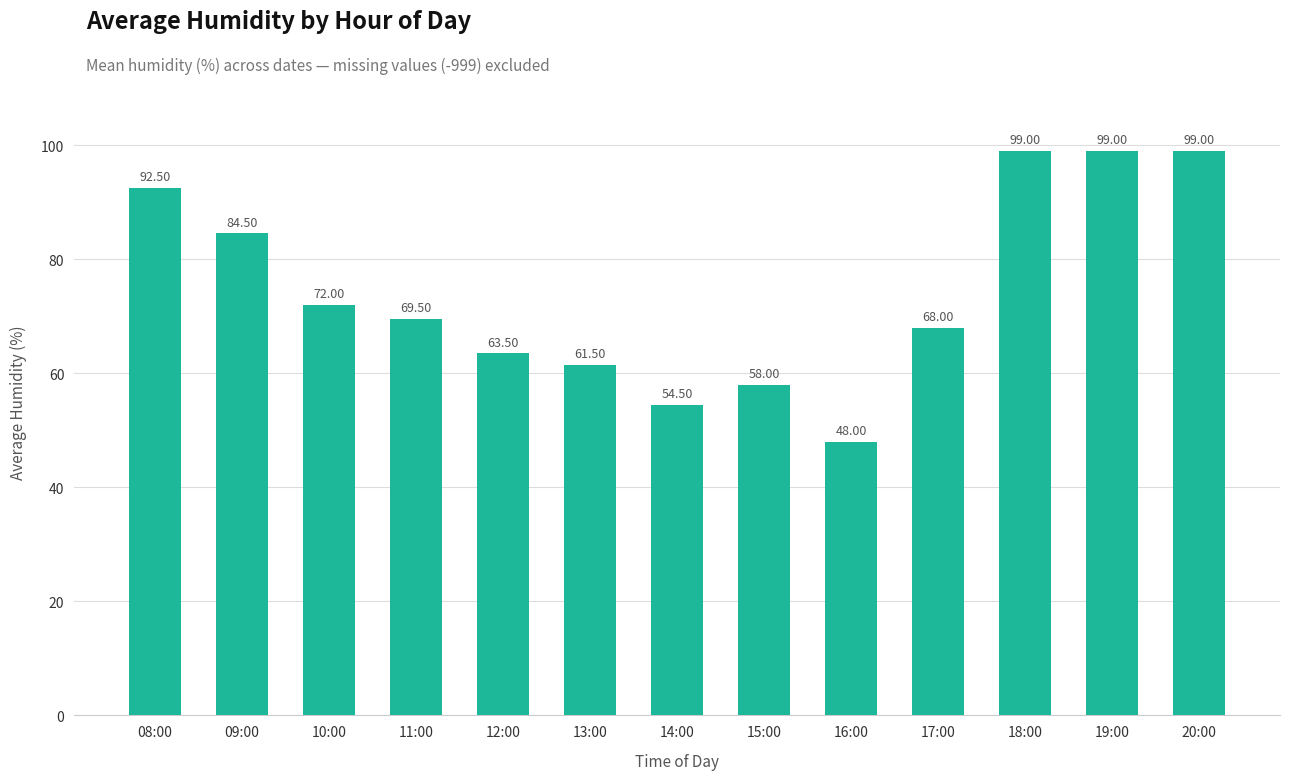

Reading left to right, list all the values displayed in this chart.

92.5	84.5	72.0	69.5	63.5	61.5	54.5	58.0	48.0	68.0	99.0	99.0	99.0